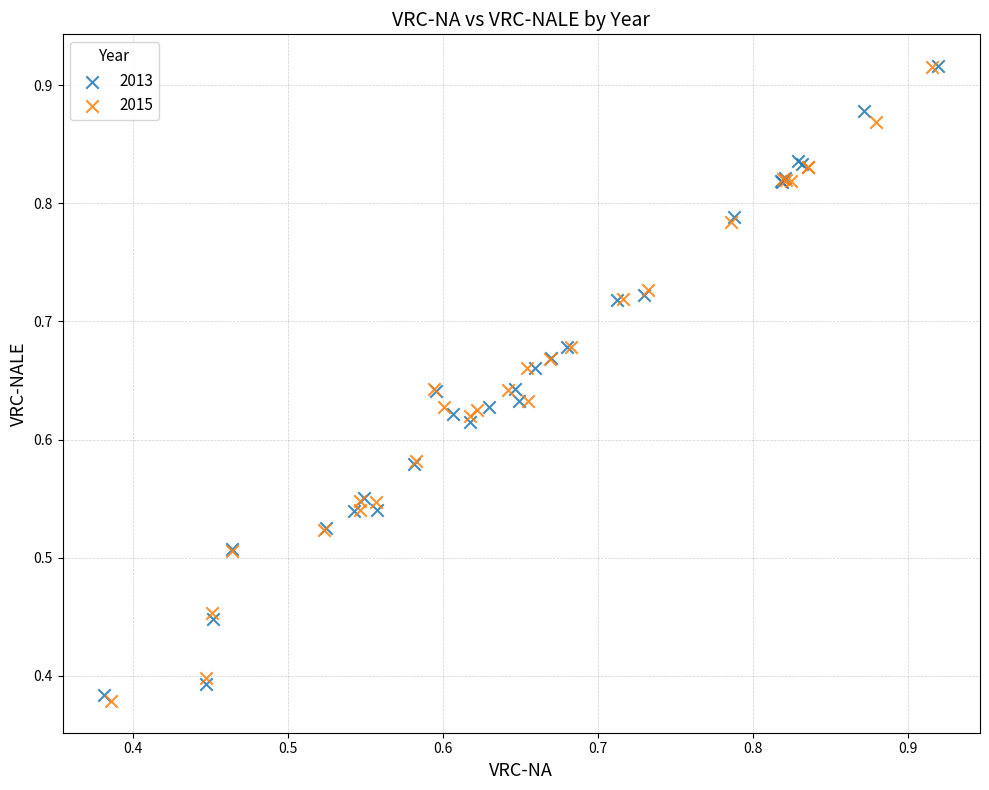

What are all the series names shown in the legend?

2013, 2015